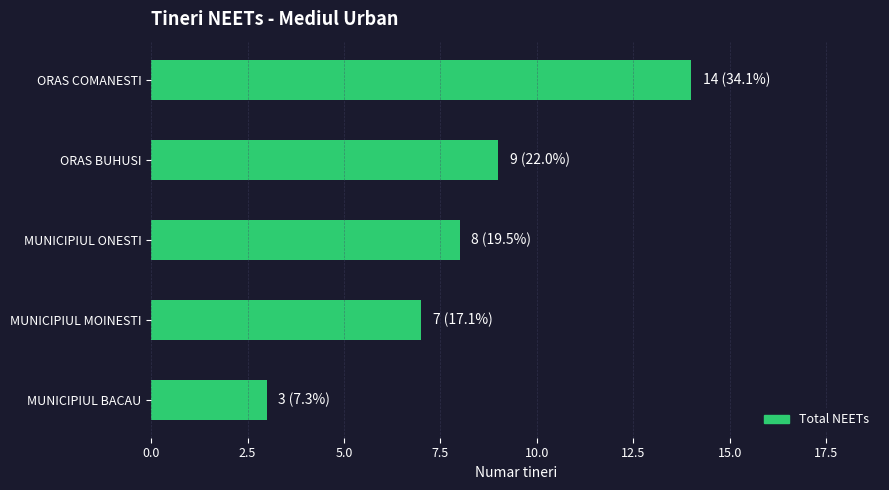

What is the difference between the maximum and minimum values?

11